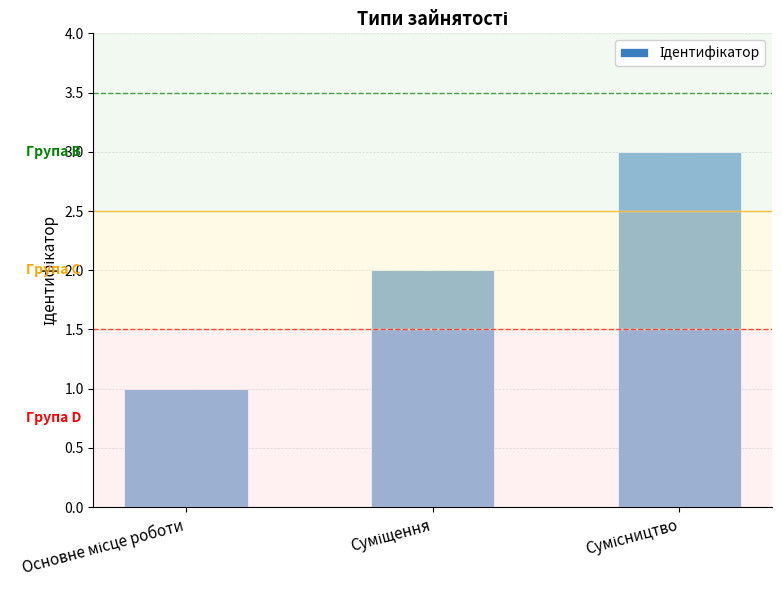

Are the bars grouped side by side (vs. stacked)?

No